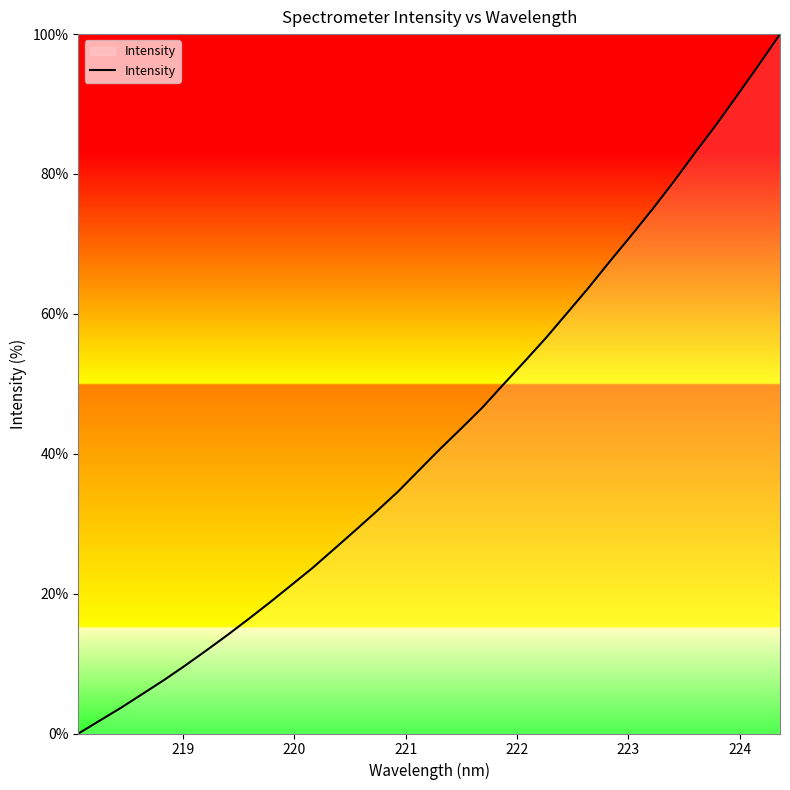

What is the greatest value displayed?

100.0